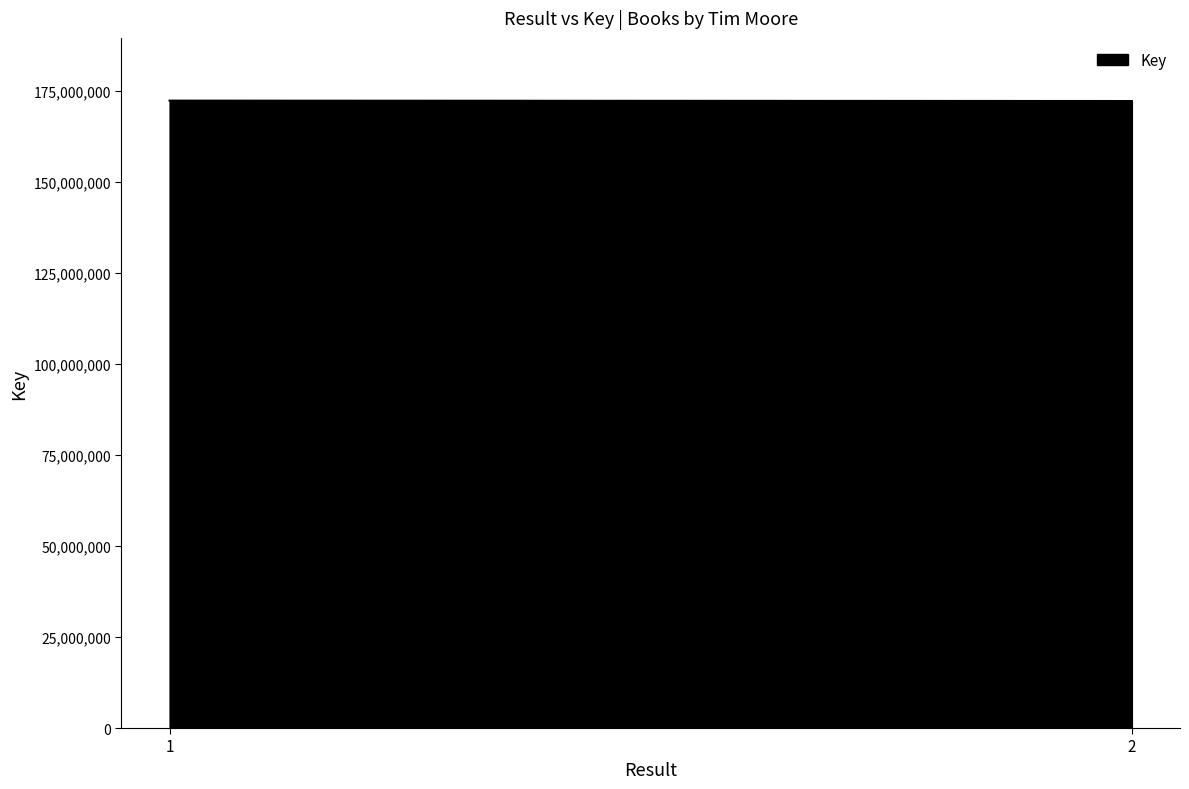

What is the difference between the maximum and second lowest values?

110274